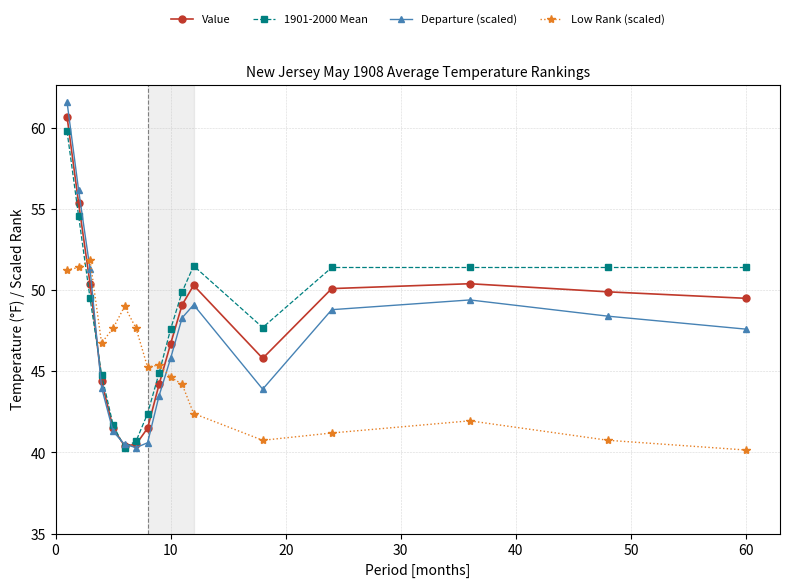

How many data points does each series have?

17